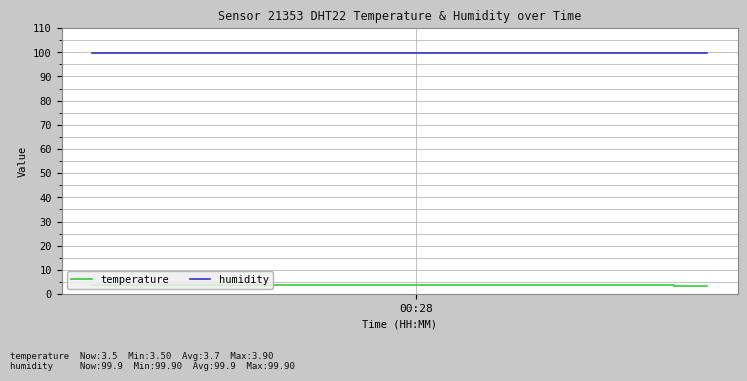

True or false: humidity and temperature cross at least once.

False